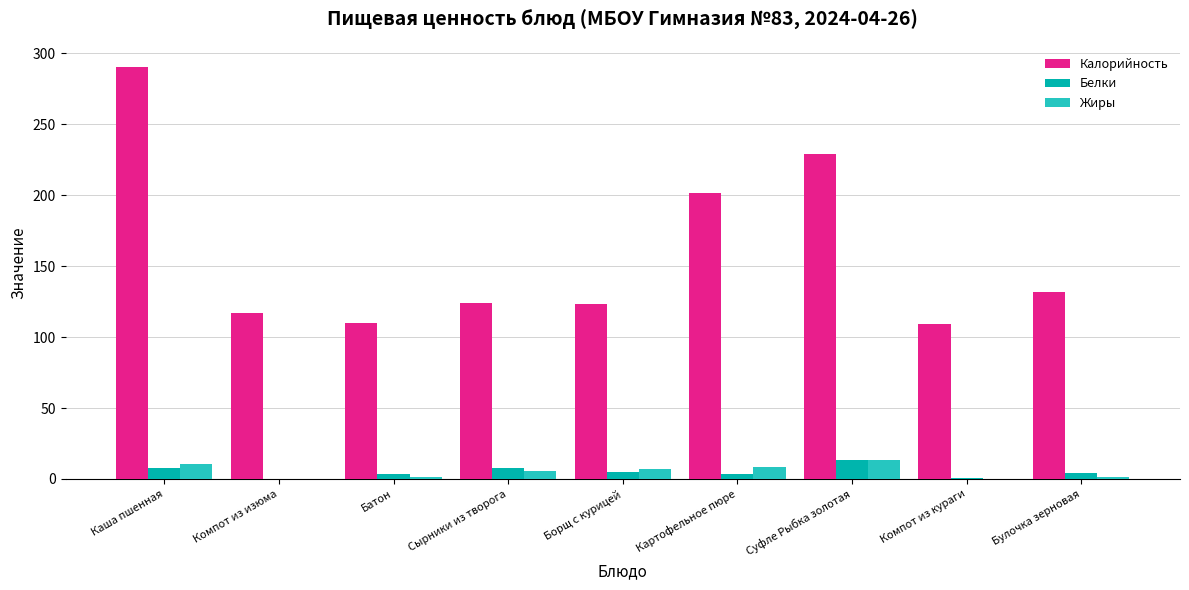

Which series has the largest total across all categories?

Калорийность